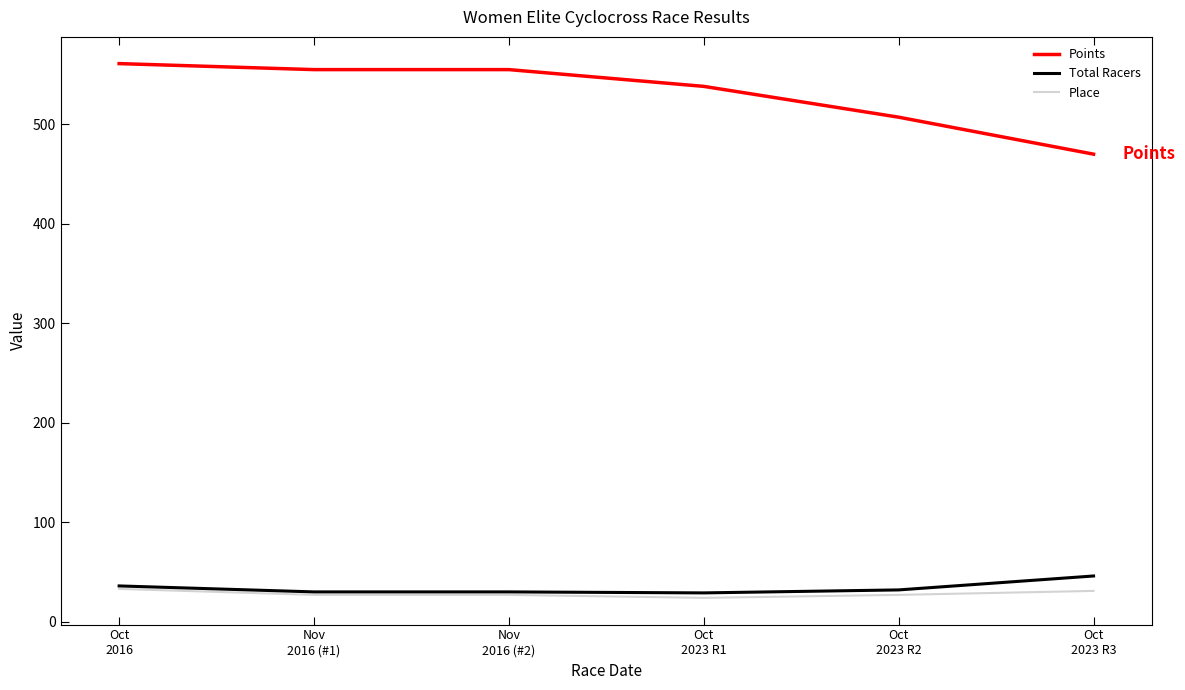

Where does the Place series first go above 27?

Oct
2016